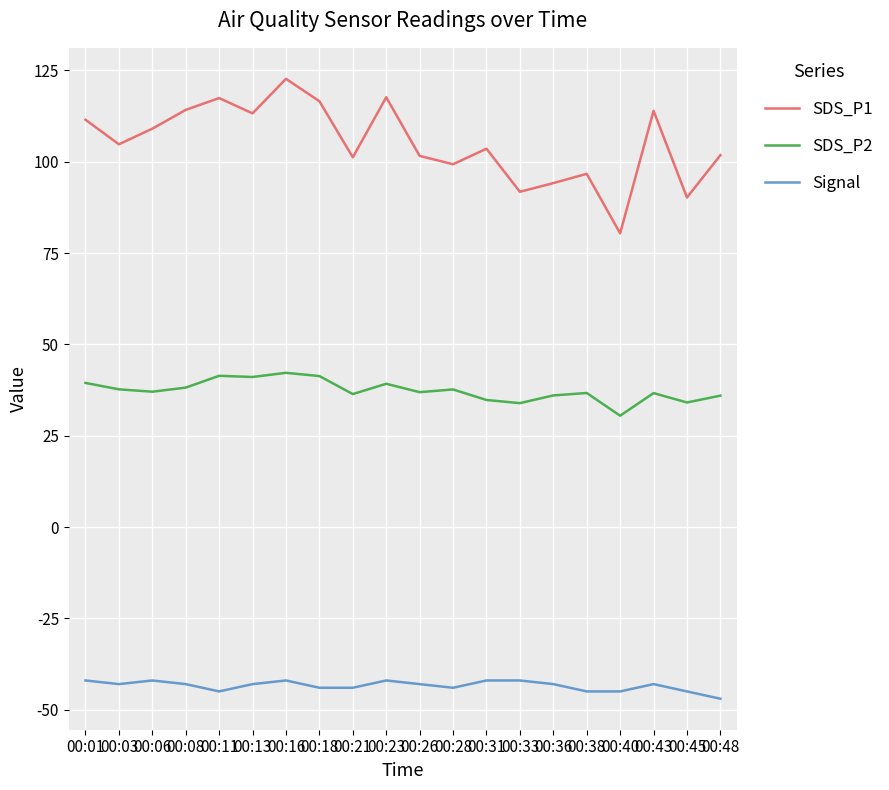

What is the difference between the maximum and second lowest values in the Signal series?

3.0